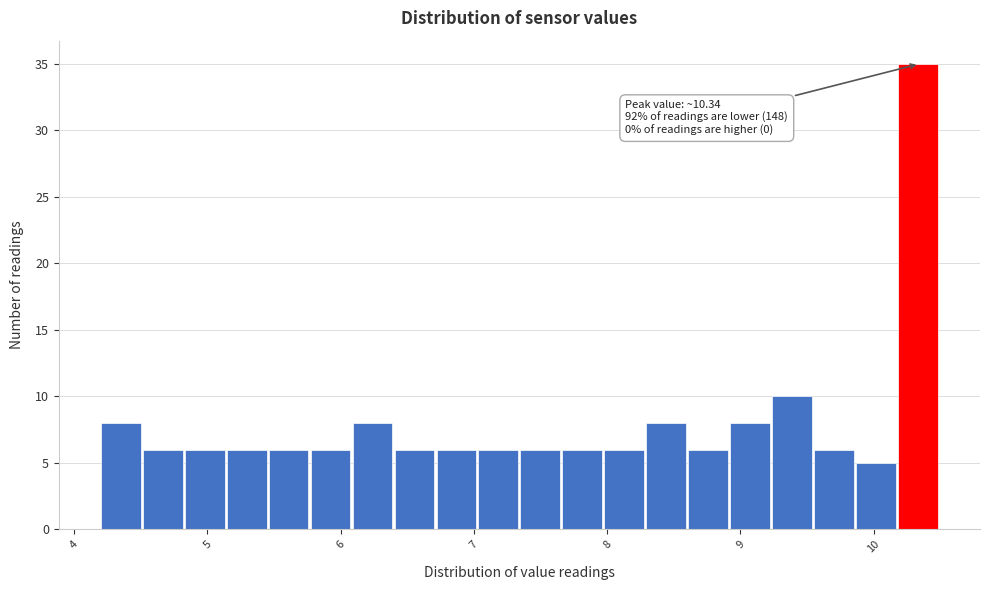

Read against the x-axis, roughly where is the centre of the tallest bar?

10.3